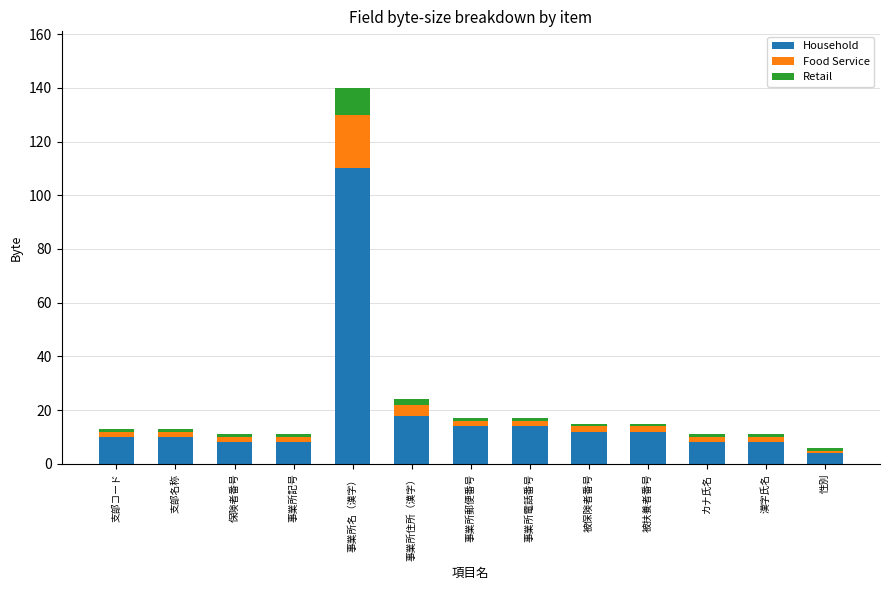

What is the difference between the second highest and minimum values in the Household series?

14